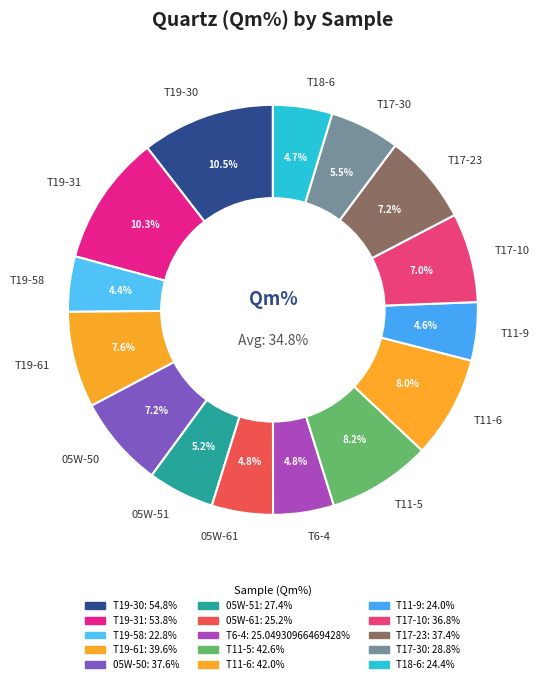

What is the smallest slice in the pie chart?

T19-58